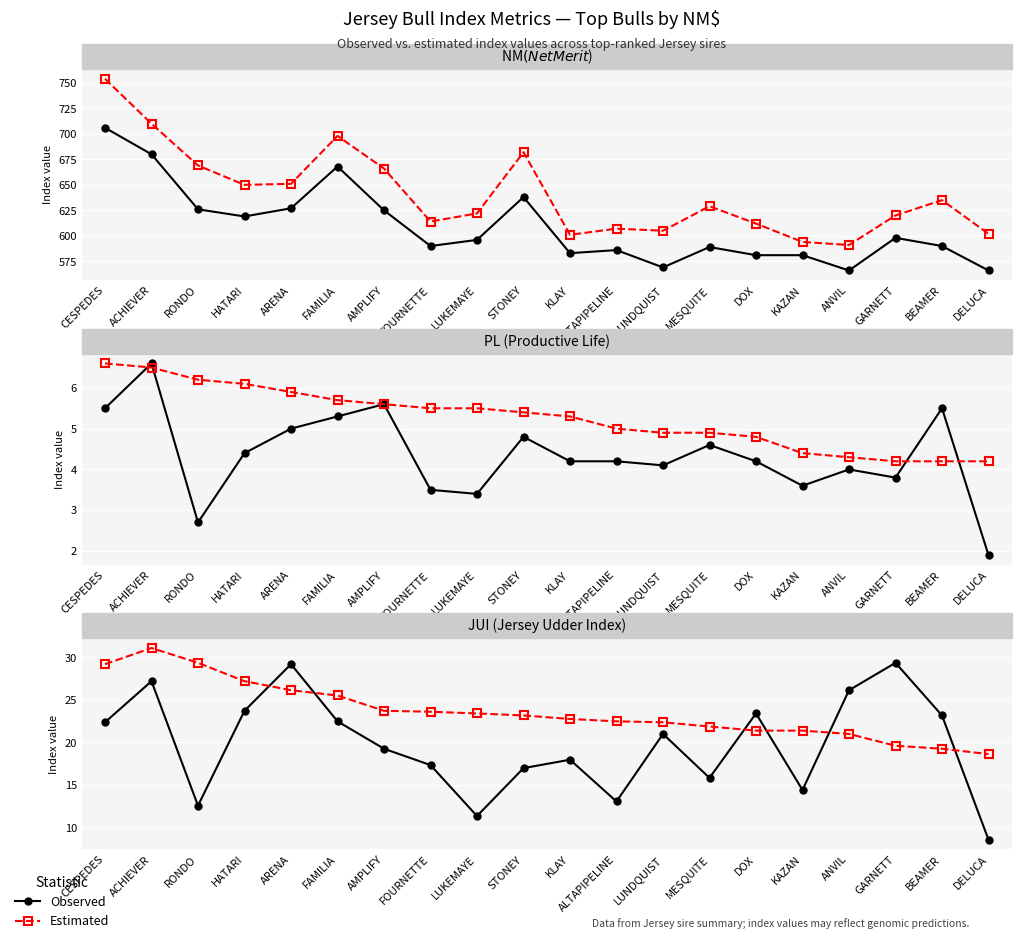

At how many categories does at least one series exceed 30?

1